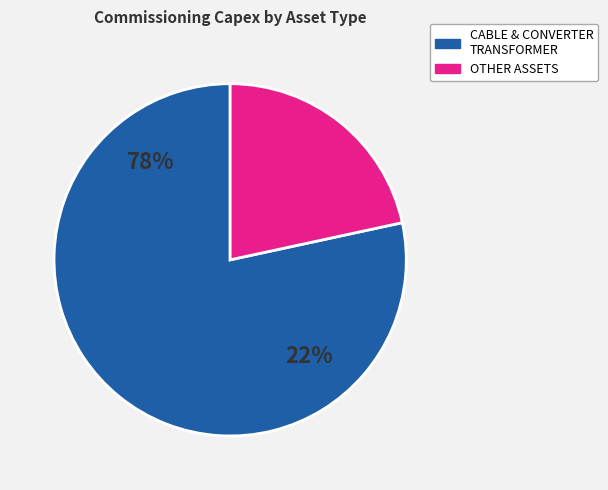

Does any single category account for the majority?

Yes